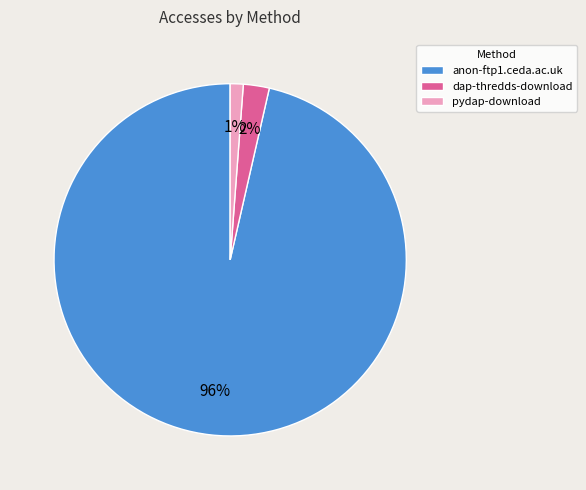

Which slice is the smallest?

pydap-download